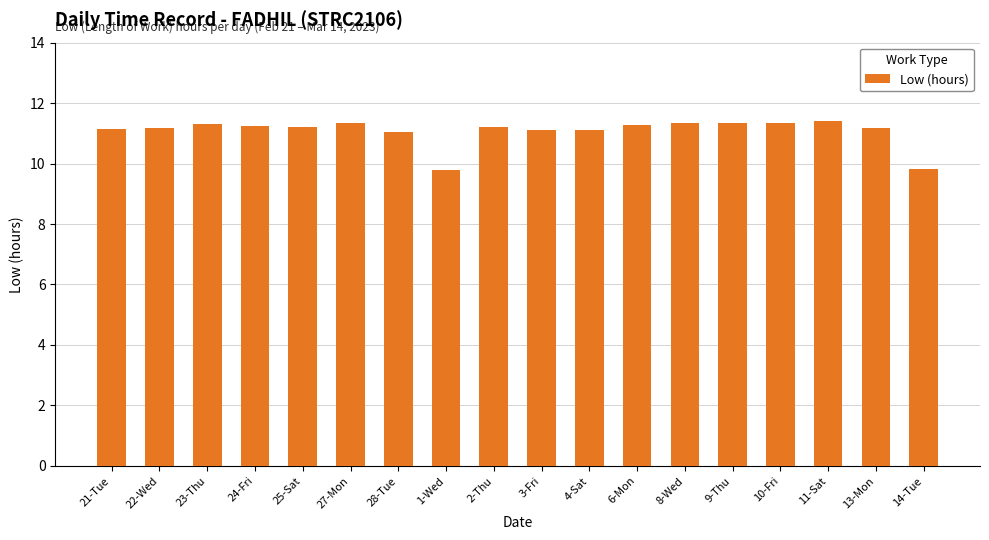

How many bars are there in total?

18